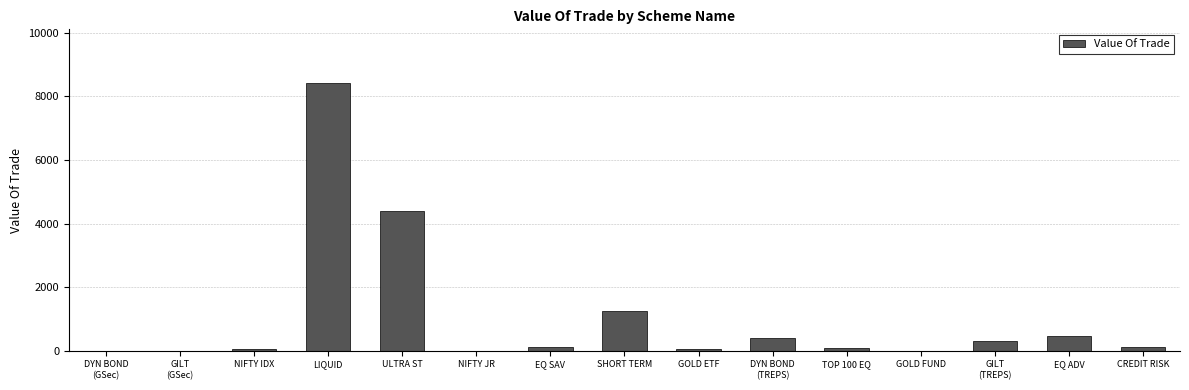

What is the ratio of the value at DYN BOND
(TREPS) to the value at EQ SAV?

3.8